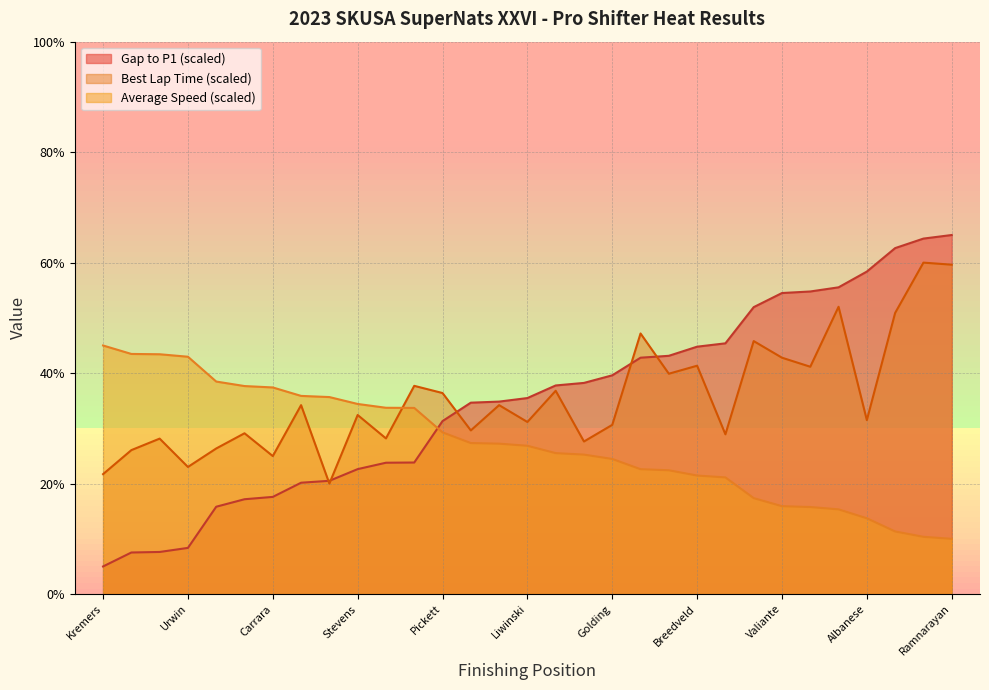

What is the label of the 17th point from the right?

Freese